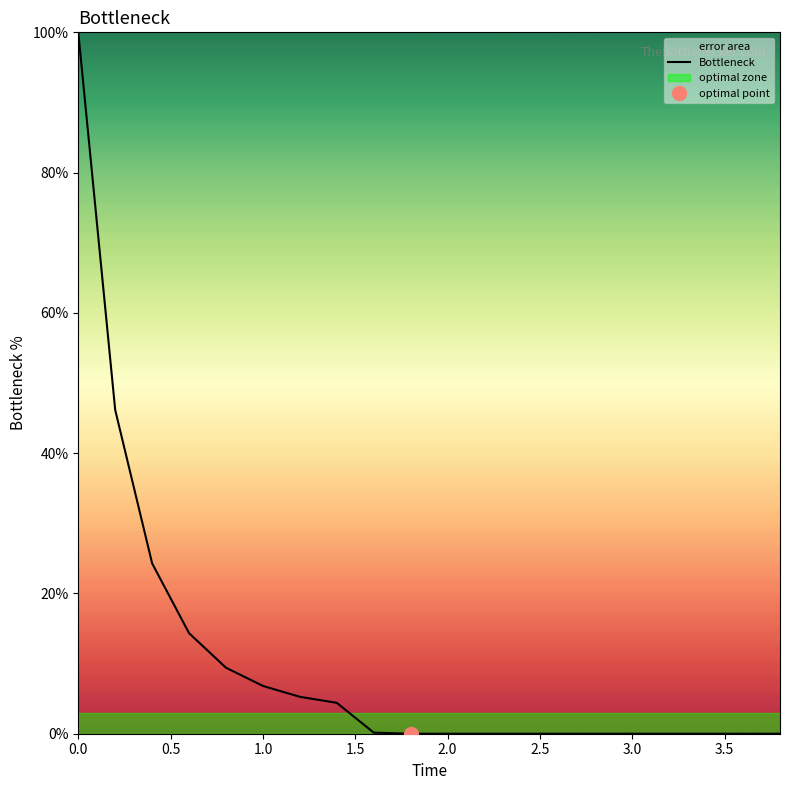

Count the number of data series in this chart.

1